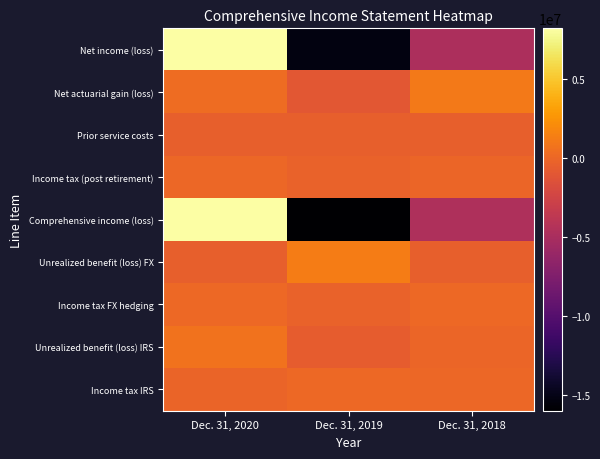

Between Dec. 31, 2020 and Dec. 31, 2019, which series saw the biggest shift?

Comprehensive income (loss)